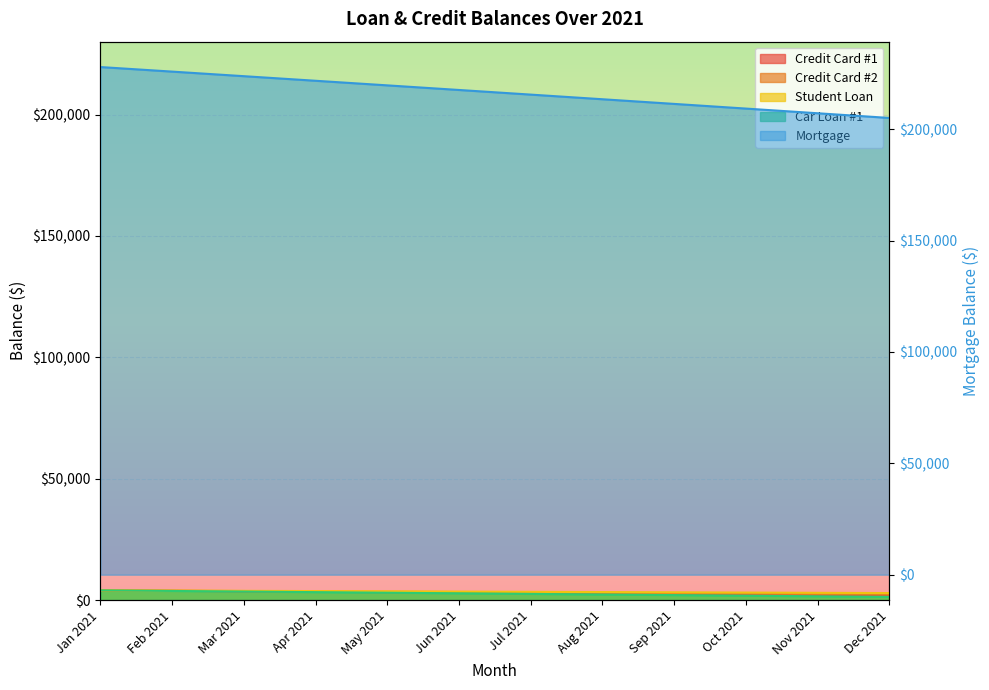

What is the difference between the second highest and second lowest values in the Credit Card #2 series?

1331.6